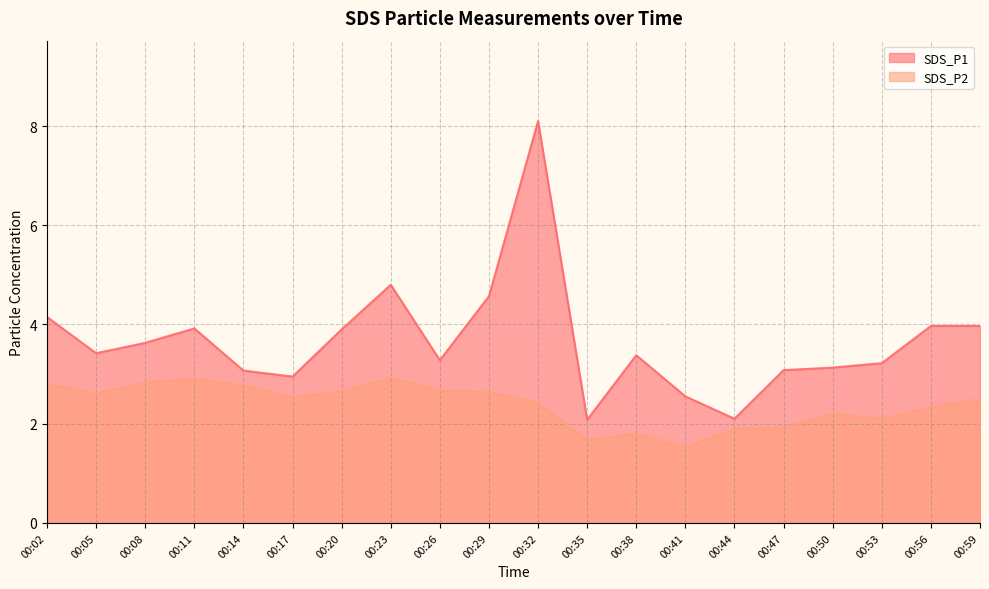

Which series has the widest spread of values?

SDS_P1